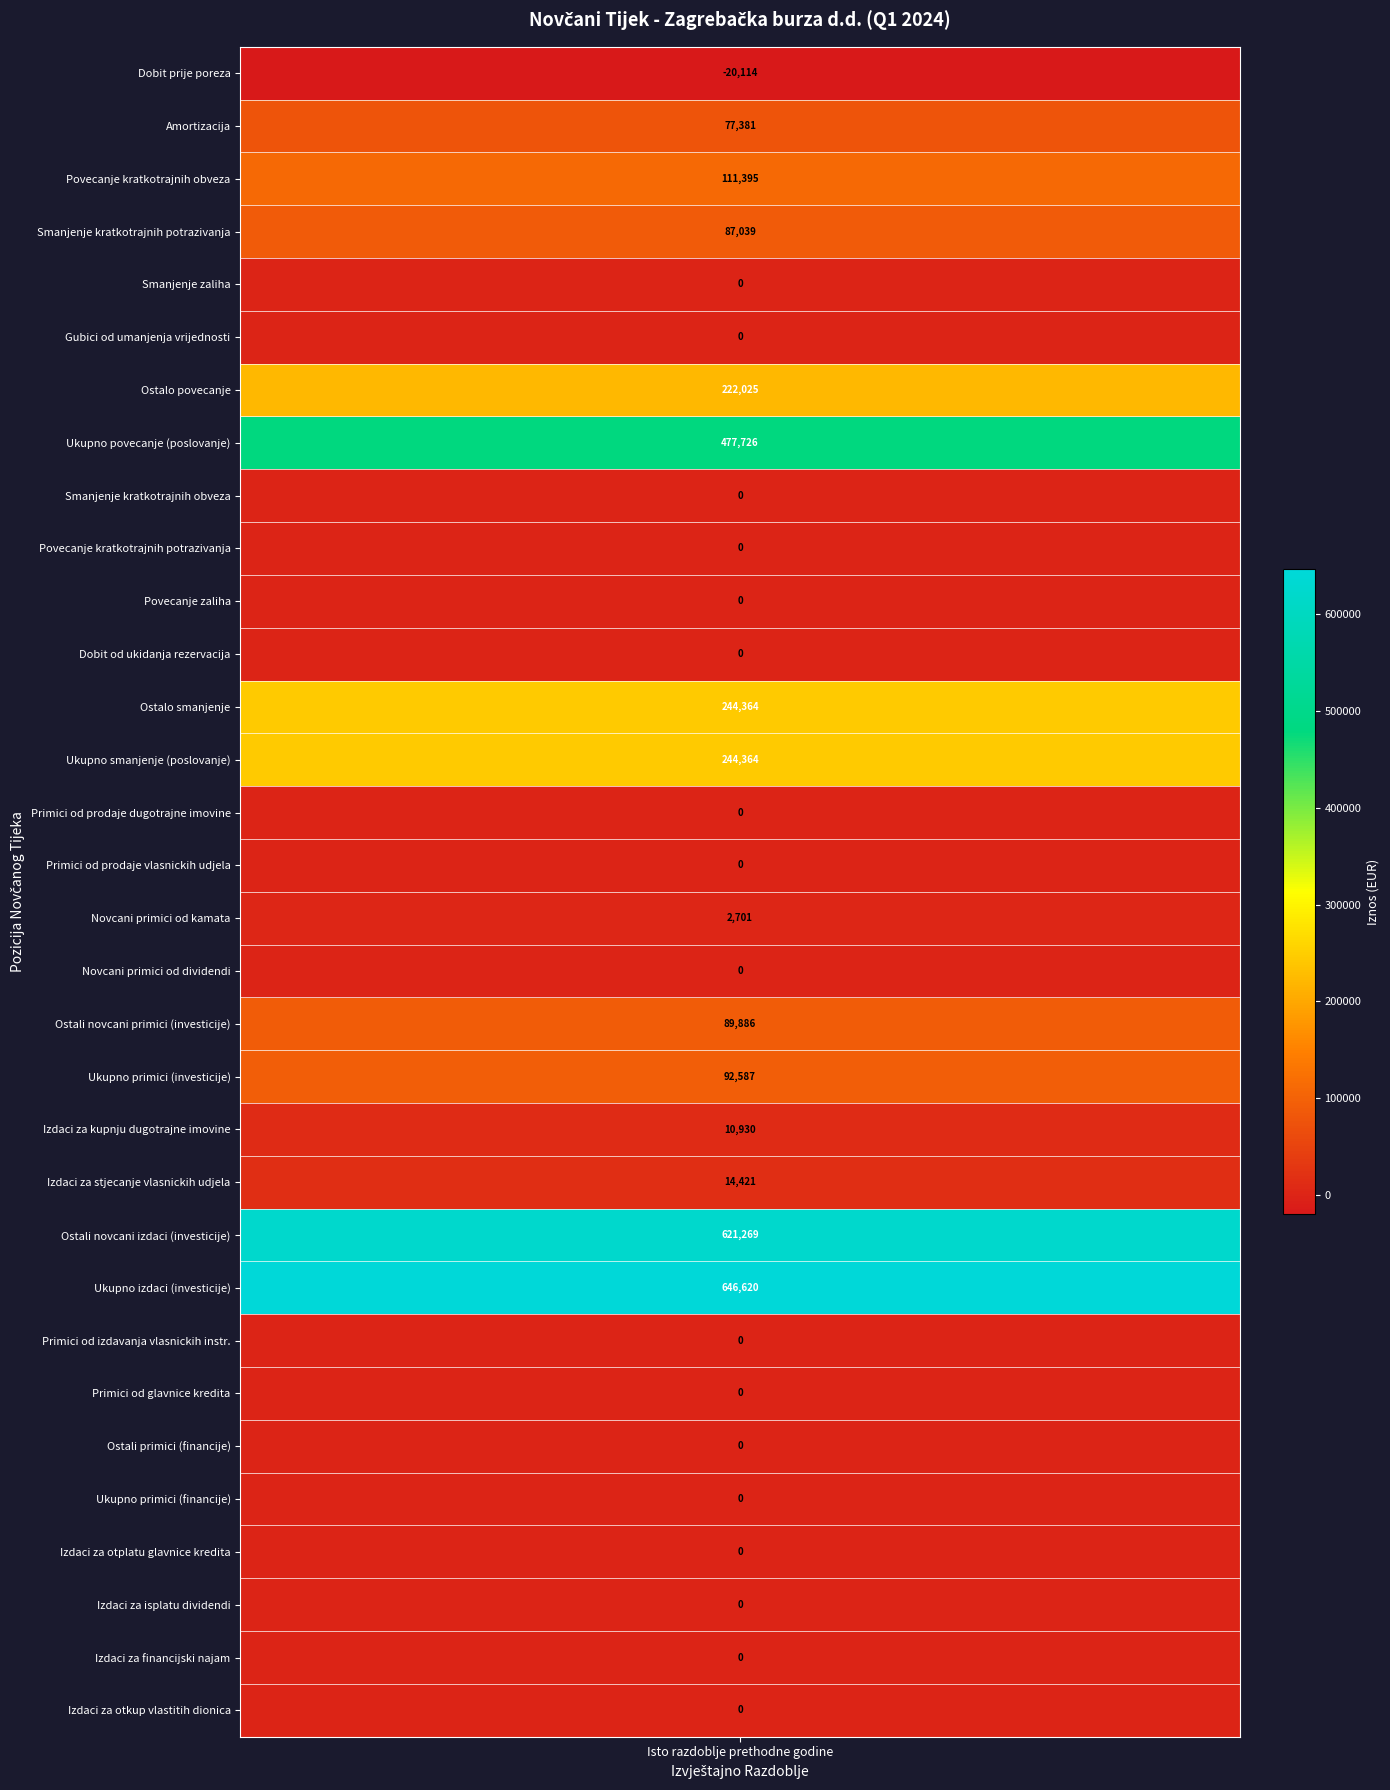

What is the smallest value displayed?

-20114